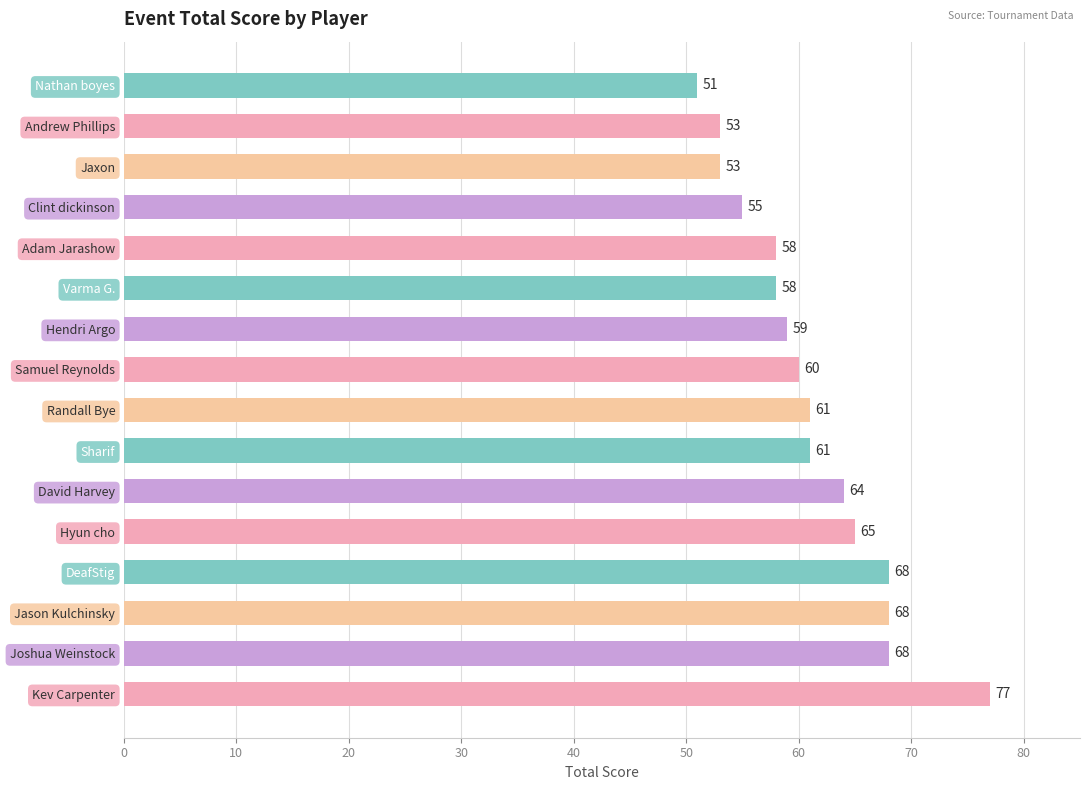

At which label is the value closest to 64?

David Harvey